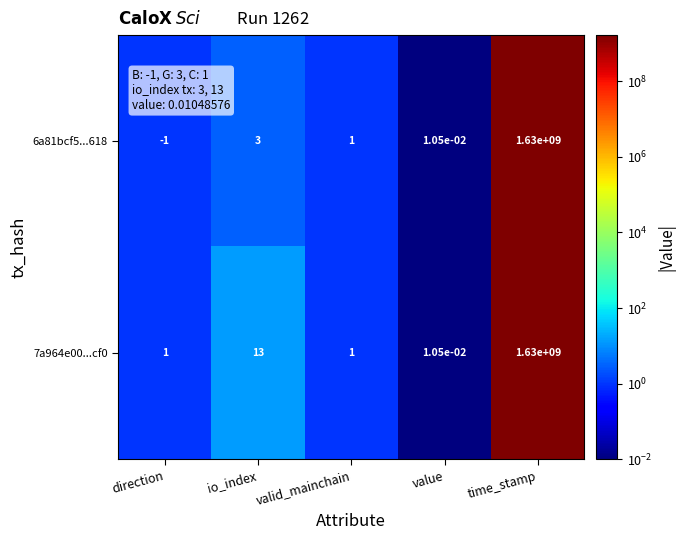

The 7a964e00...cf0 series shows 1021899850.2 at time_stamp. True or false?

False